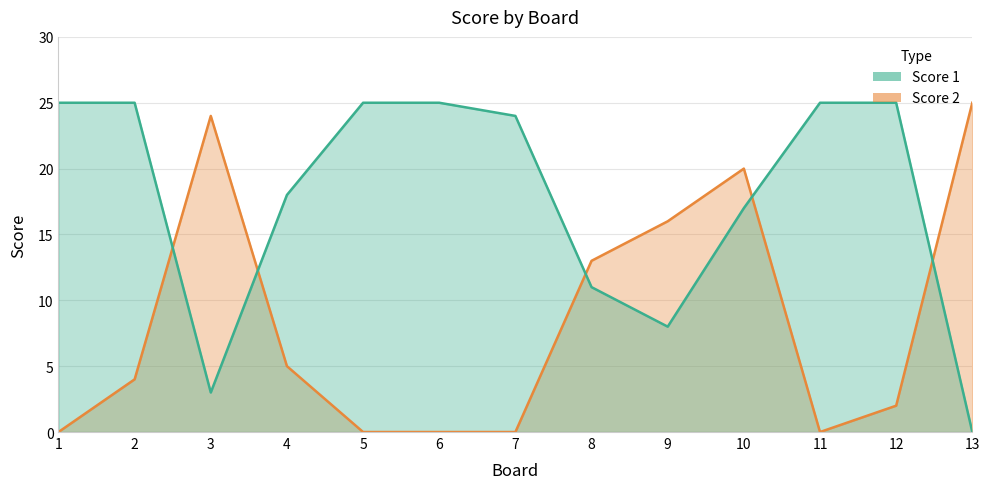

What are all the series names shown in the legend?

Score 1, Score 2